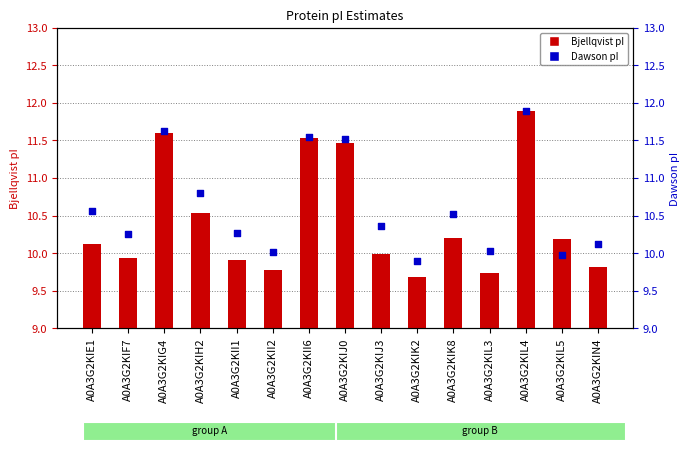

Which series contains the highest Y value?

Bjellqvist pI